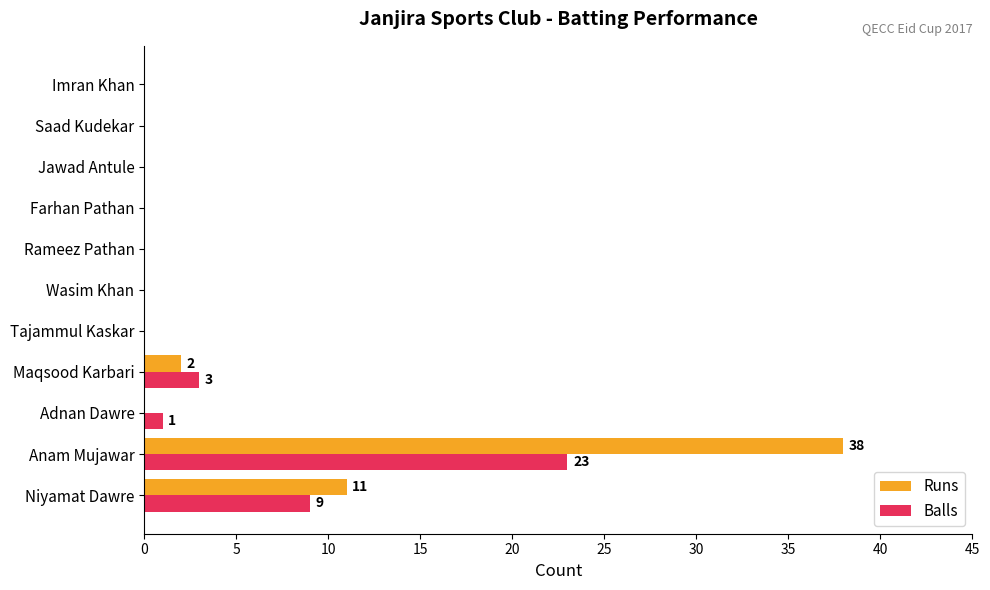

What is the maximum value for Balls?

23